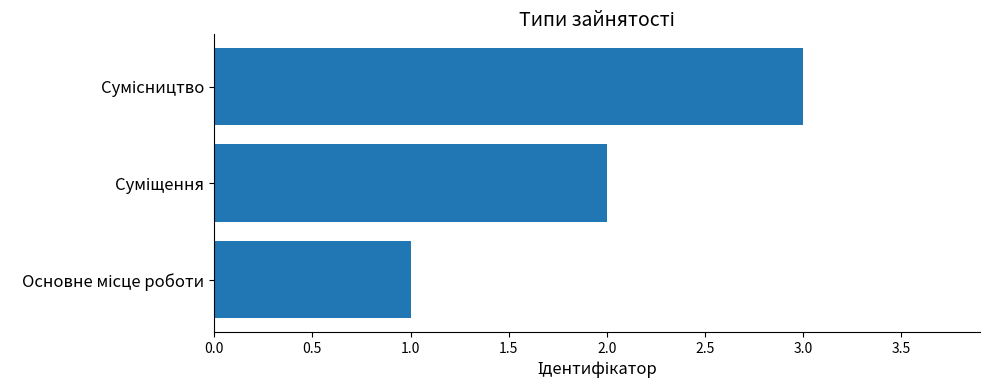

What is the greatest value displayed?

3